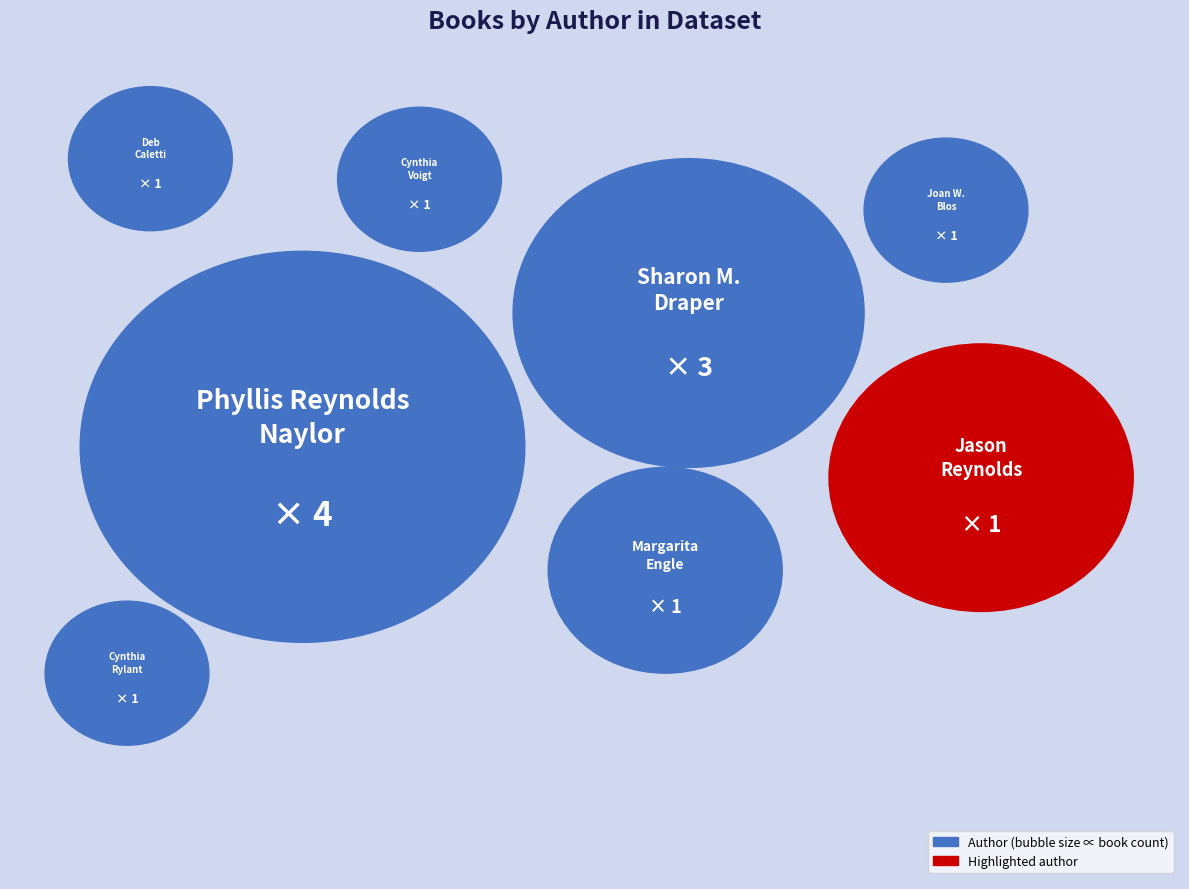

How many segments does this pie chart have?

8